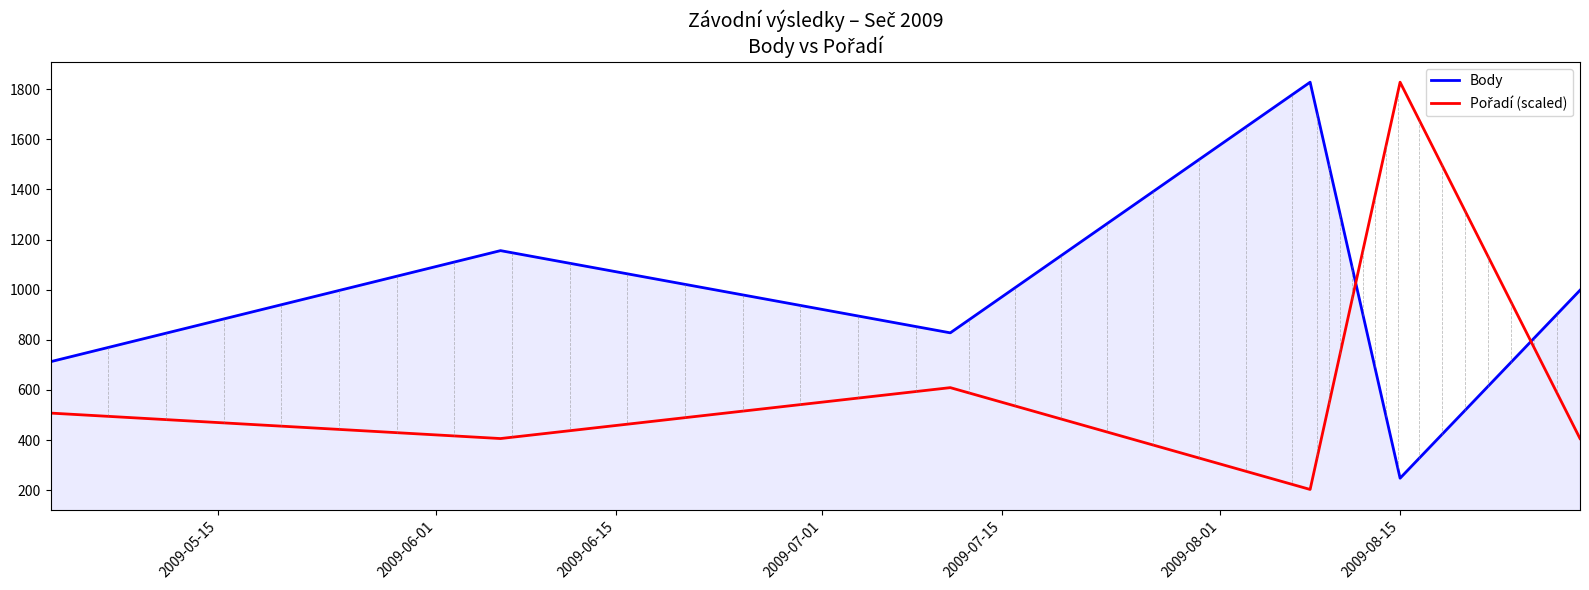

Which series has the largest total across all categories?

Body